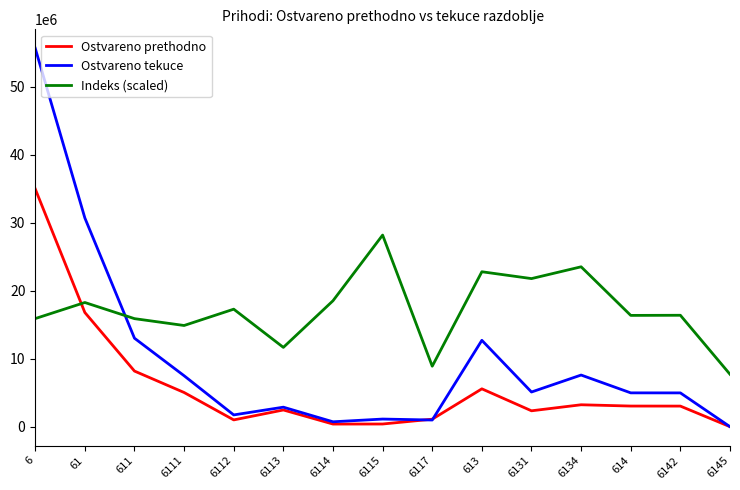

Is it true that Ostvareno prethodno equals 3042283.0 at 614?

True